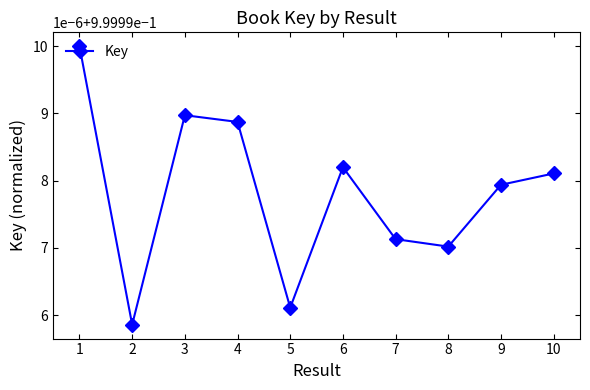

At which category does the chart reach its minimum across all series?

2